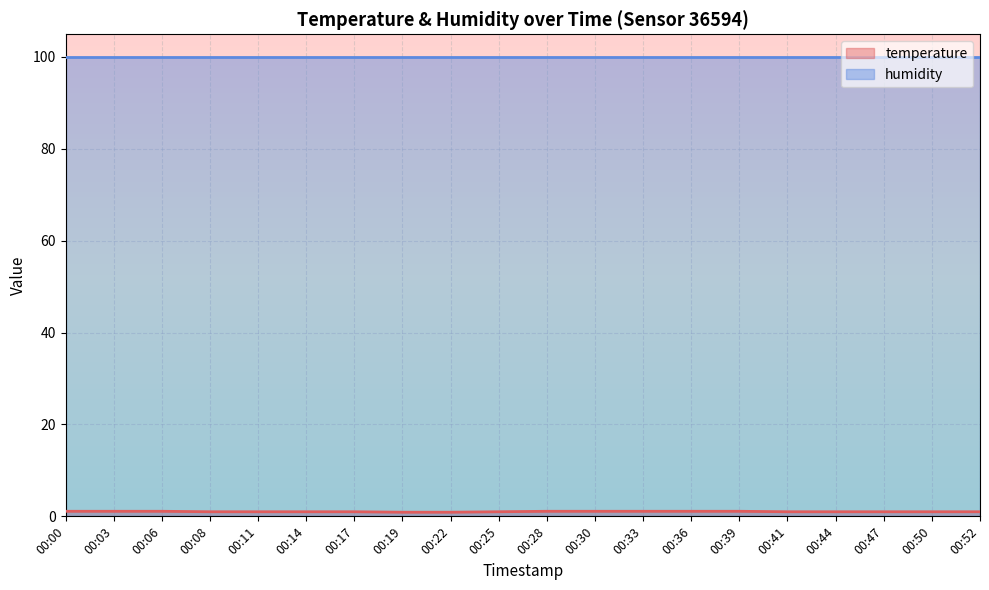

True or false: the data shows 1.1 at 00:33.

True